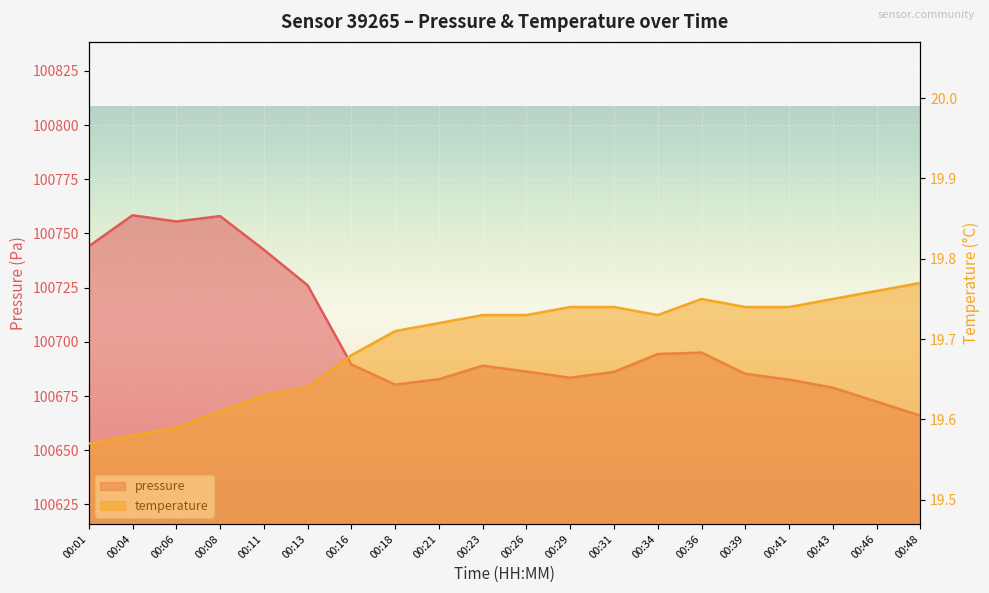

Which series has the widest spread of values?

pressure